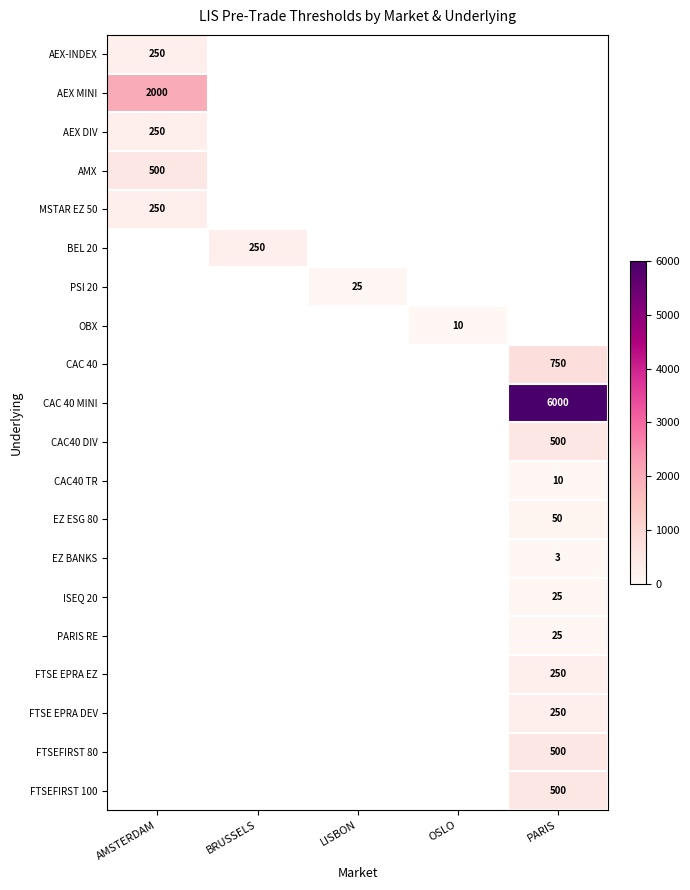

At how many categories does at least one series exceed 3519?

1